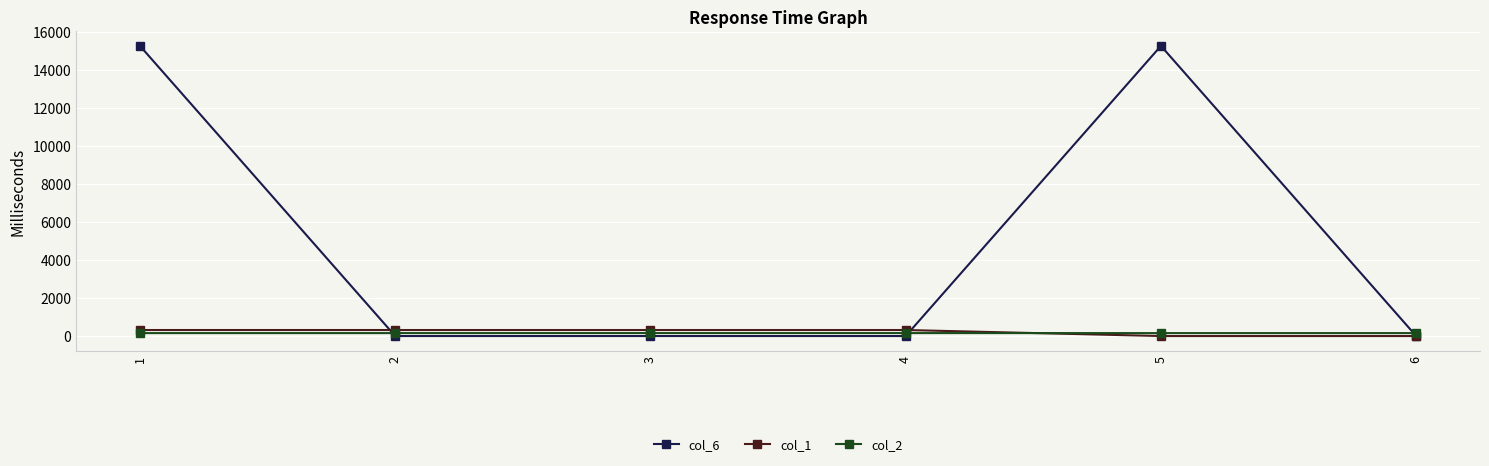

True or false: col_1 has more than 2 interior local peaks.

False